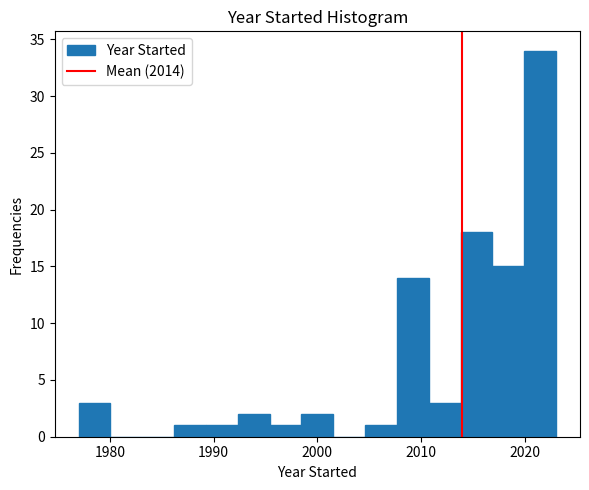

Around what value on the x-axis is the tallest bar? Give the approximate position of its centre, as read against the axis.

2021